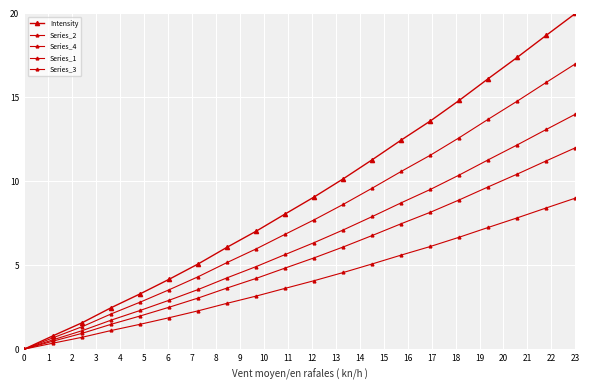

What is the sum of all Series_4 values?

109.3